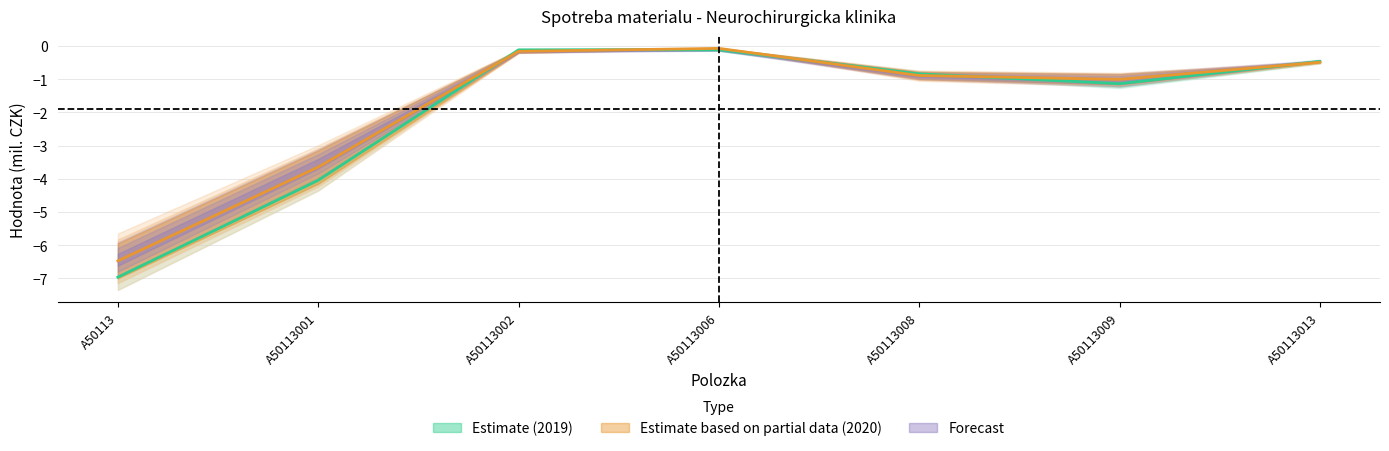

The value of Plan 2019 at A50113002 is -0.1. True or false?

True